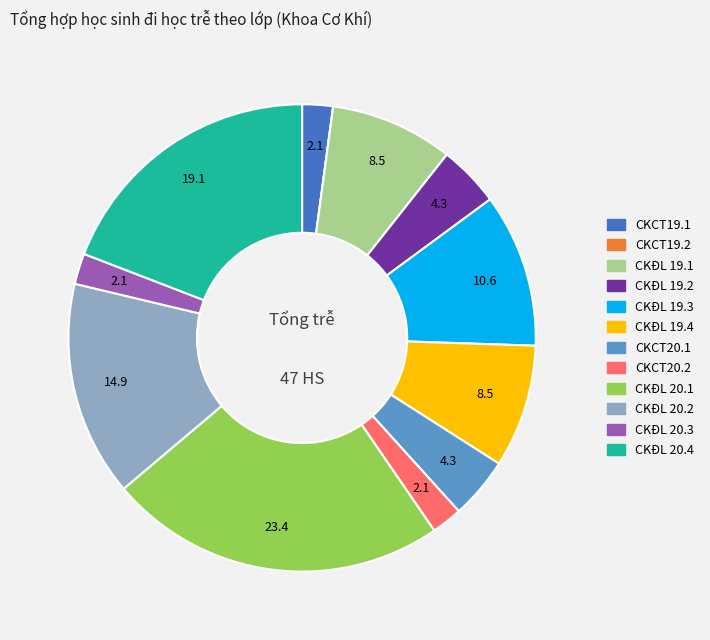

Does CKĐL 20.4 account for over 50% of the chart?

No